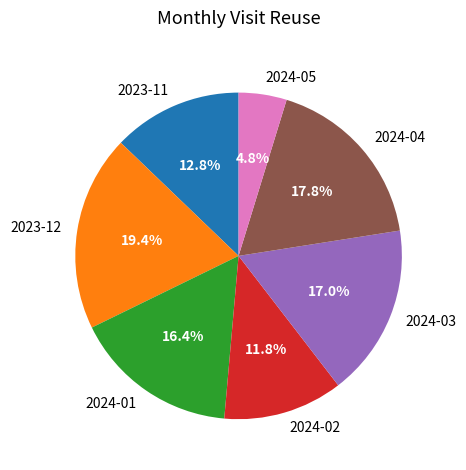

True or false: 2024-02 accounts for 21% of the total.

False